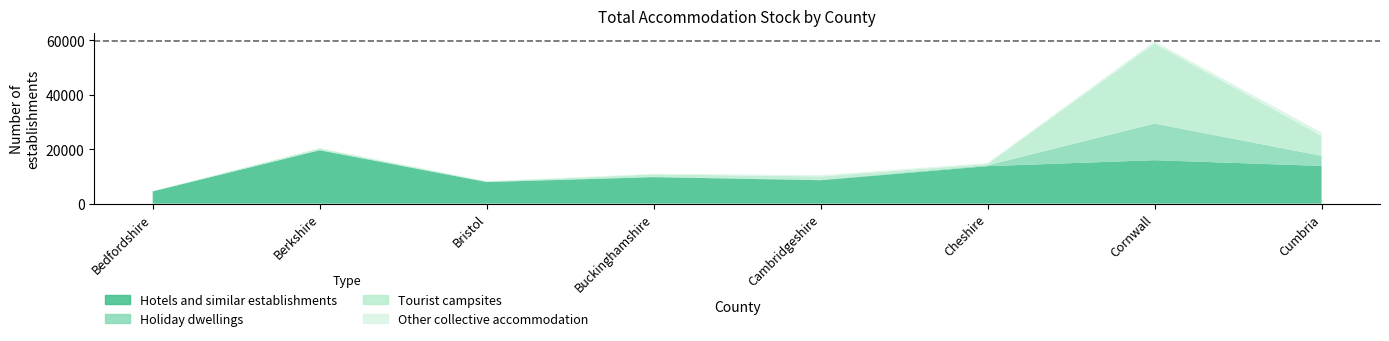

Reading left to right, list all the values displayed in this chart.

Hotels and similar establishments: 4498	19620	7931	9742	8610	13782	15975	13860
Holiday dwellings: 29	107	131	121	161	306	13455	3717
Tourist campsites: 10	527	55	887	1223	498	29403	7315
Other collective accommodation: 2	134	191	216	449	338	808	1238